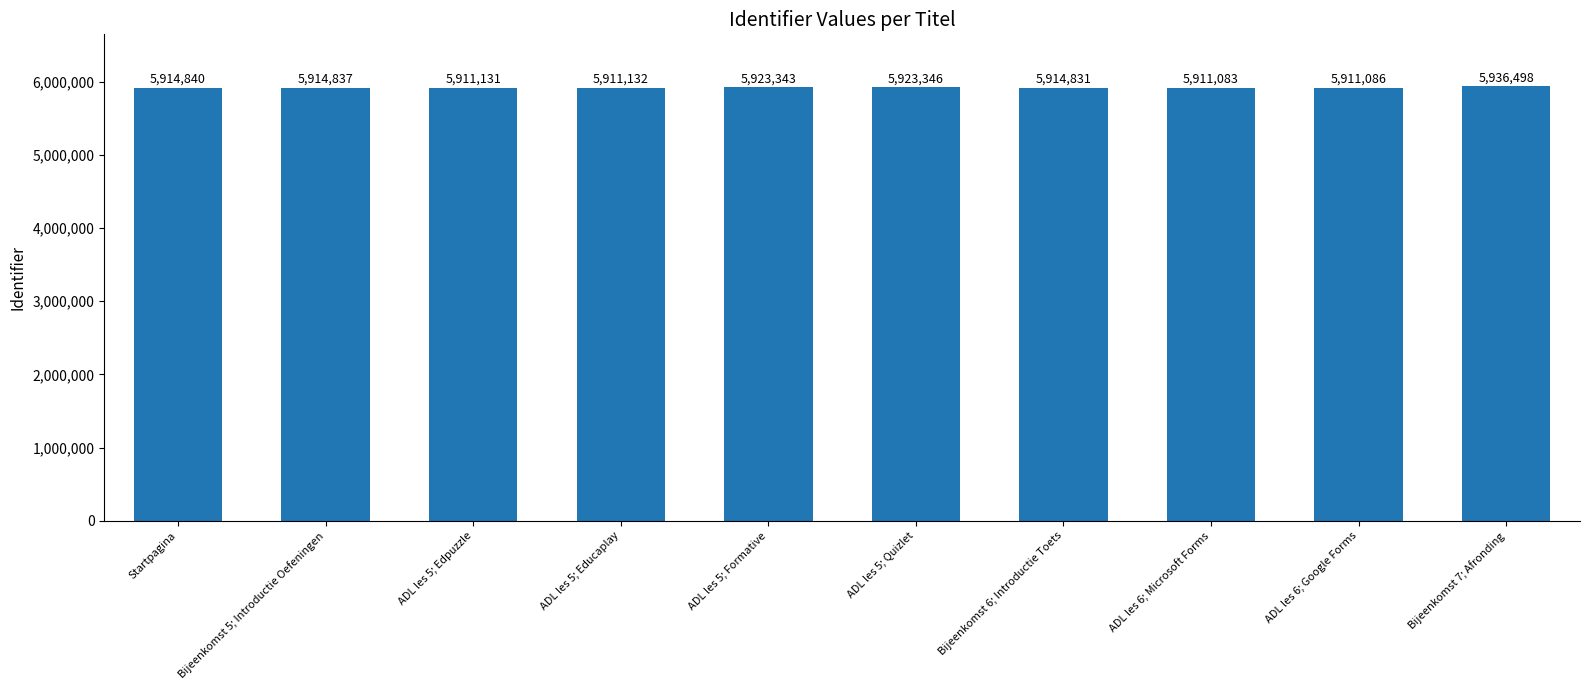

Are the bars horizontal?

No